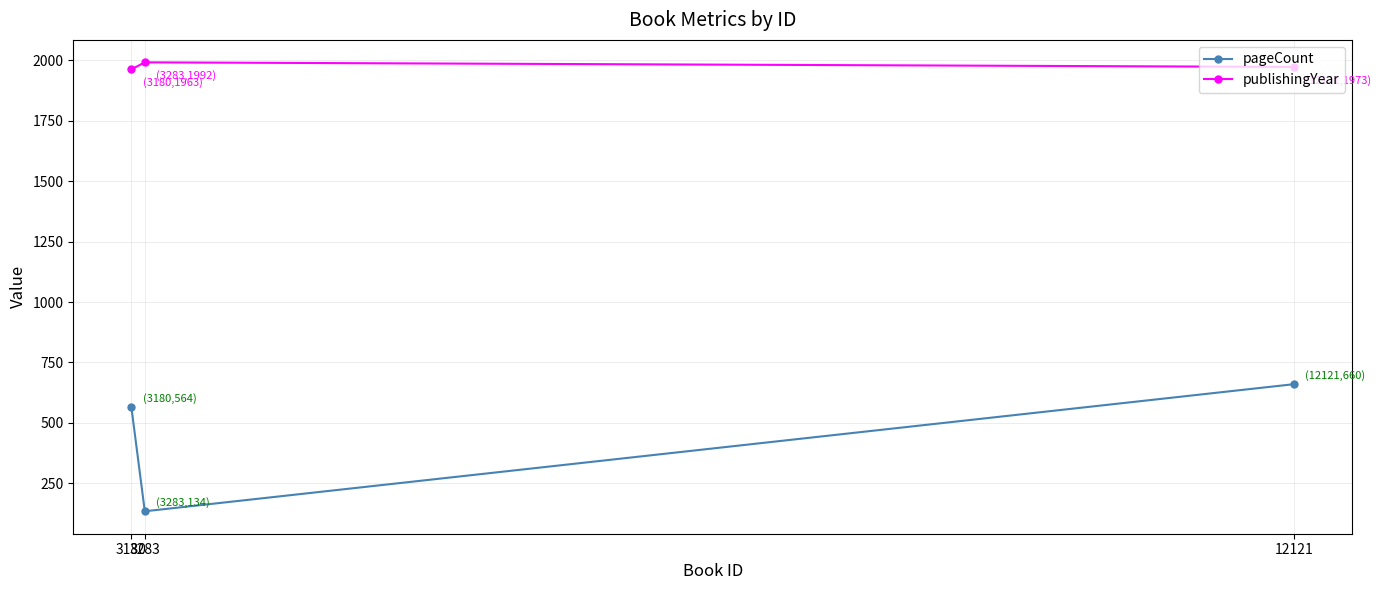

What is the greatest value displayed?

1992